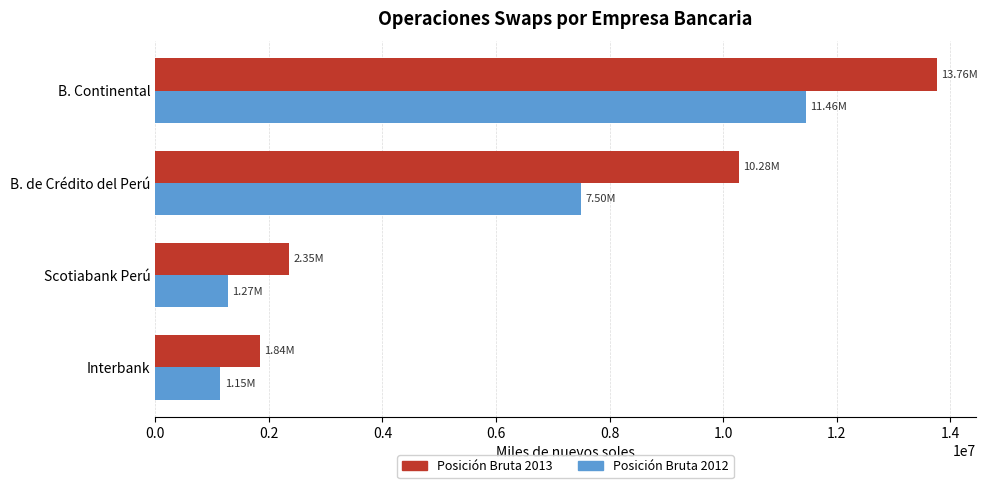

Rank the series at Scotiabank Perú from lowest to highest value.

Posición Bruta 2012, Posición Bruta 2013